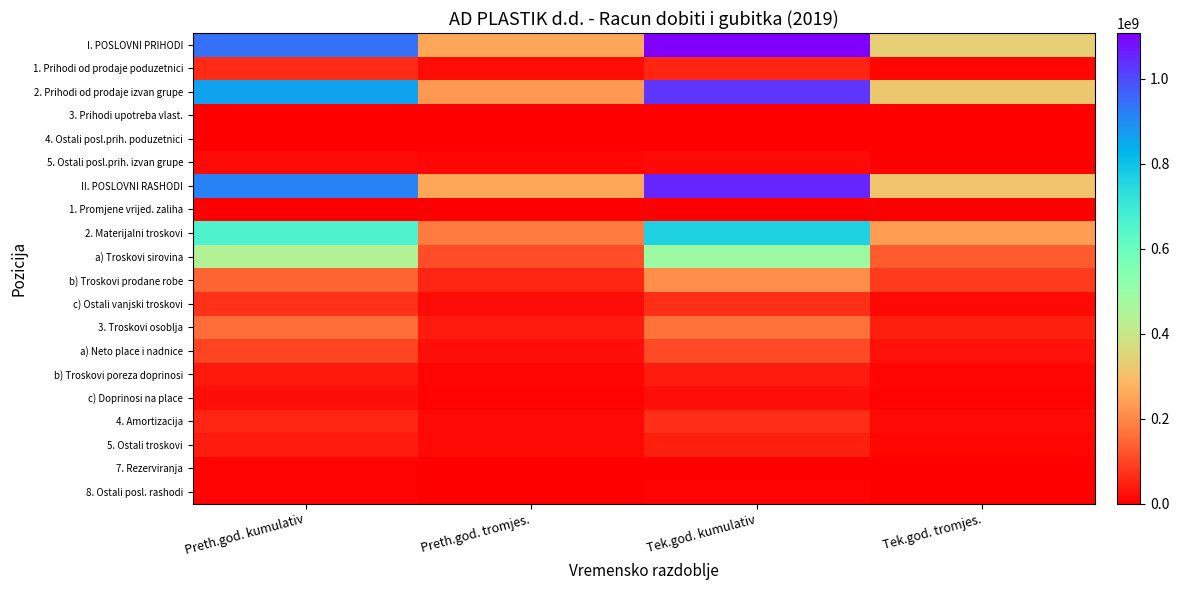

At Preth.god. tromjes., list the series in order from smallest to largest.

4. Ostali posl.prih. poduzetnici, 1. Promjene vrijed. zaliha, 3. Prihodi upotreba vlast., 8. Ostali posl. rashodi, 7. Rezerviranja, c) Doprinosi na place, 5. Ostali posl.prih. izvan grupe, b) Troskovi poreza doprinosi, 4. Amortizacija, 5. Ostali troskovi, c) Ostali vanjski troskovi, 1. Prihodi od prodaje poduzetnici, a) Neto place i nadnice, 3. Troskovi osoblja, b) Troskovi prodane robe, a) Troskovi sirovina, 2. Materijalni troskovi, 2. Prihodi od prodaje izvan grupe, II. POSLOVNI RASHODI, I. POSLOVNI PRIHODI